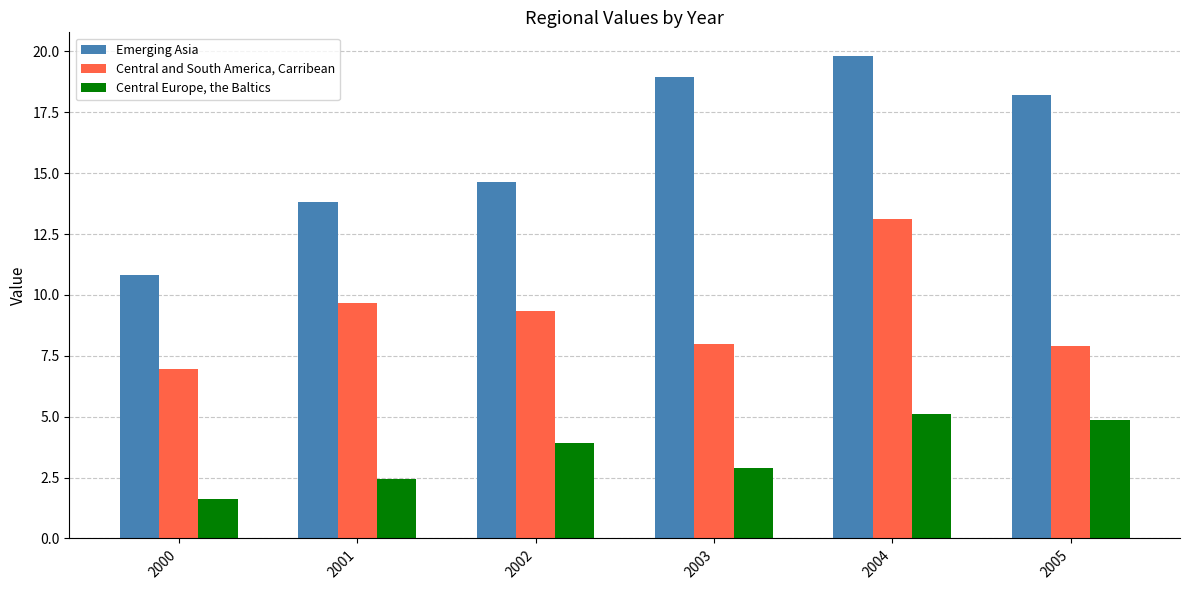

What is the total value across all series at 2000?

19.4